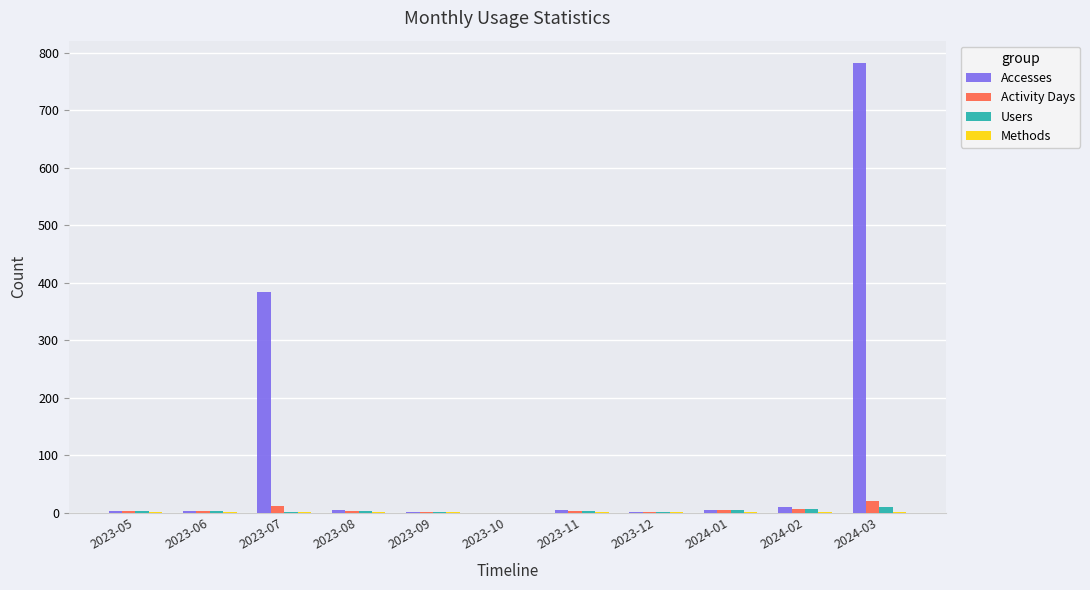

How many groups of bars are there?

11